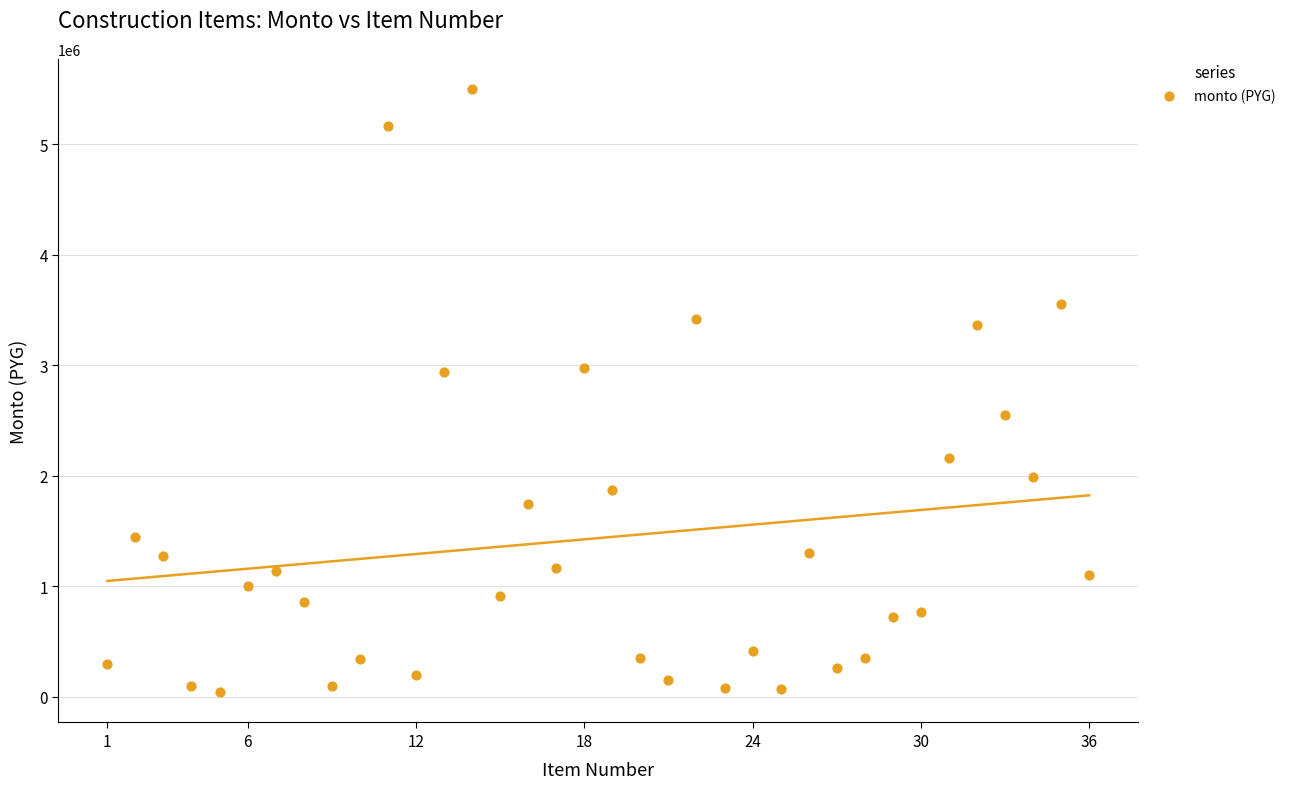

What is the range of Y values (max minus min)?

5459800